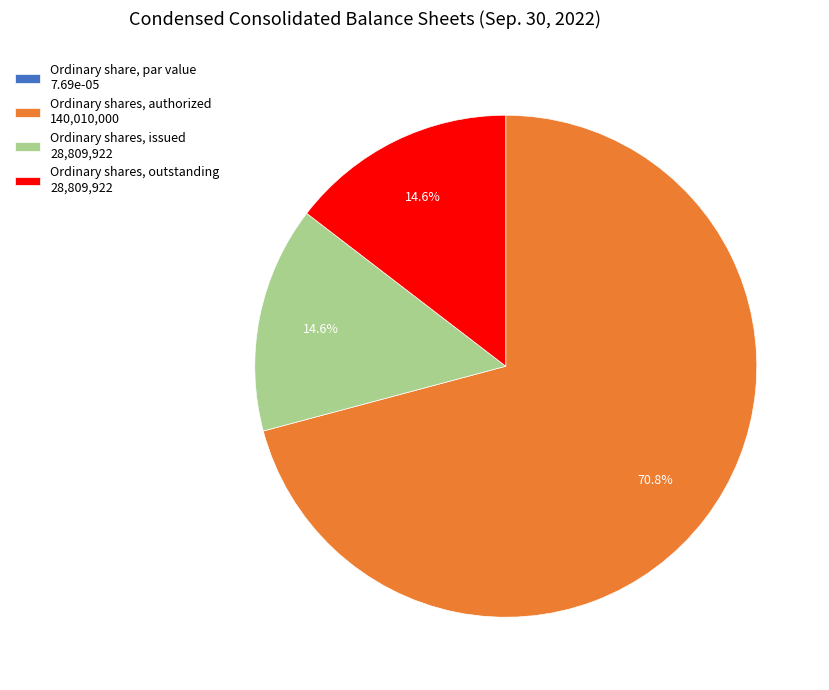

To the nearest percent, what portion does Ordinary shares, issued represent?

15%